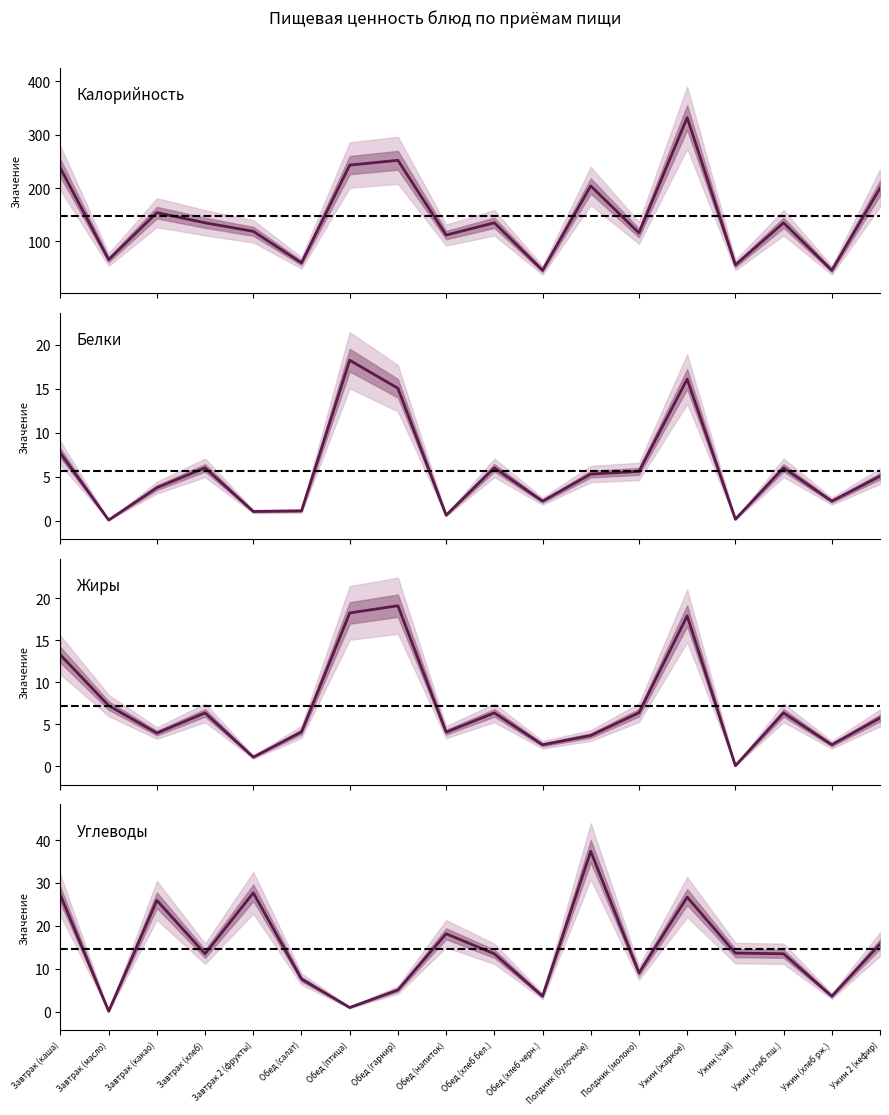

What are all the series names shown in the legend?

Калорийность, Белки, Жиры, Углеводы